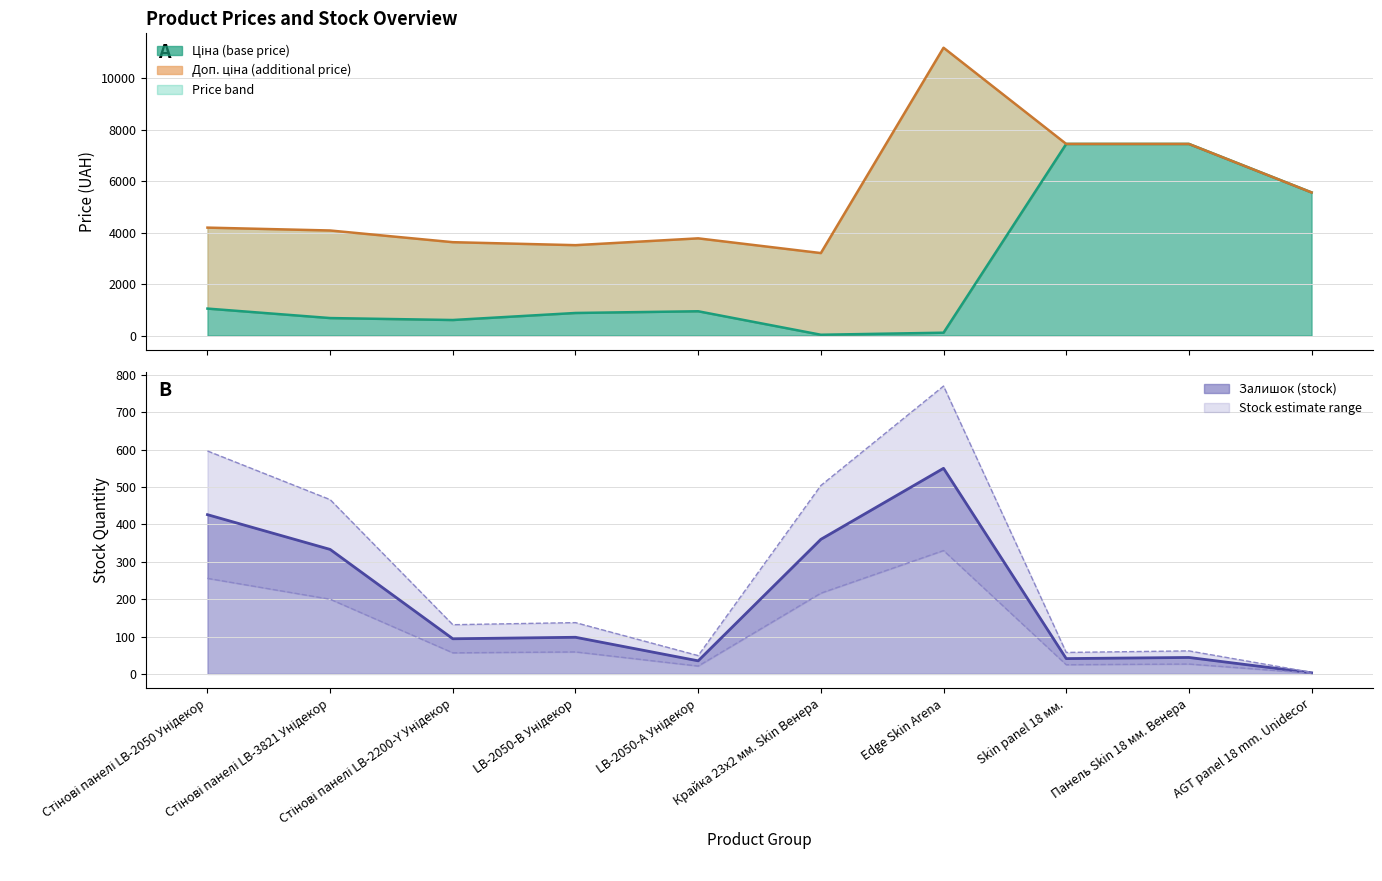

Reading left to right, transcribe all the data shown in this chart.

Ціна: 1048.4	680.4	604.6	878.0	944.2	32.0	111.8	7444.6	7444.6	5560.3
Доп. ціна: 4193.5	4082.3	3627.9	3511.9	3777.0	3205.0	11182.0	7444.6	7444.6	5560.3
Залишок: 426.0	333.0	94.0	98.0	35.0	360.0	550.0	41.0	44.0	3.0